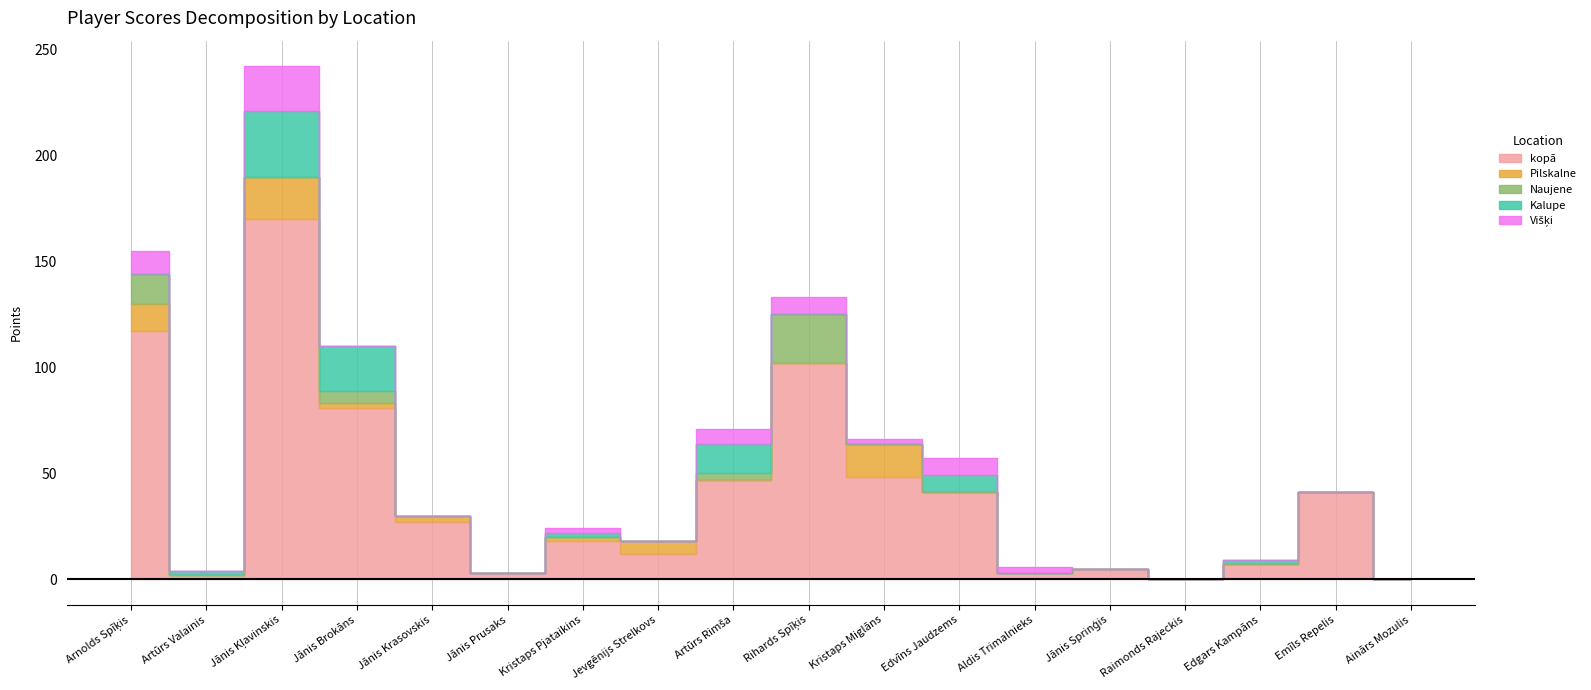

Which category has the highest value in the kopā series?

Jānis Kļavinskis